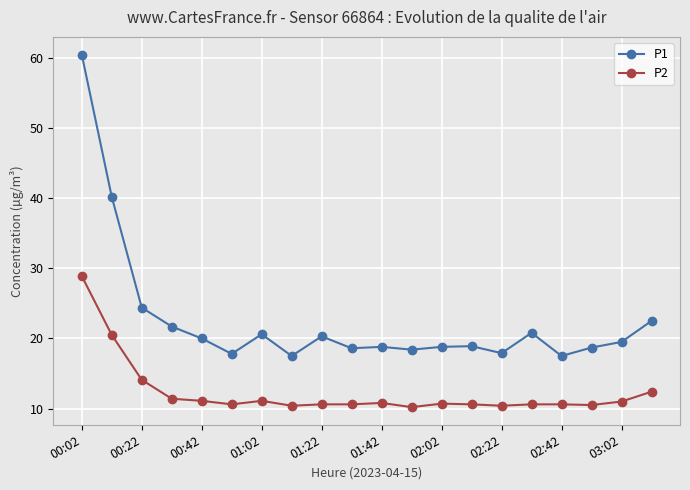

True or false: P2 and P1 cross at least once.

False